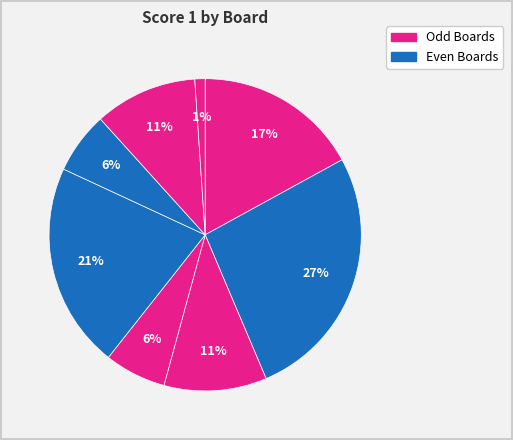

How many segments does this pie chart have?

8